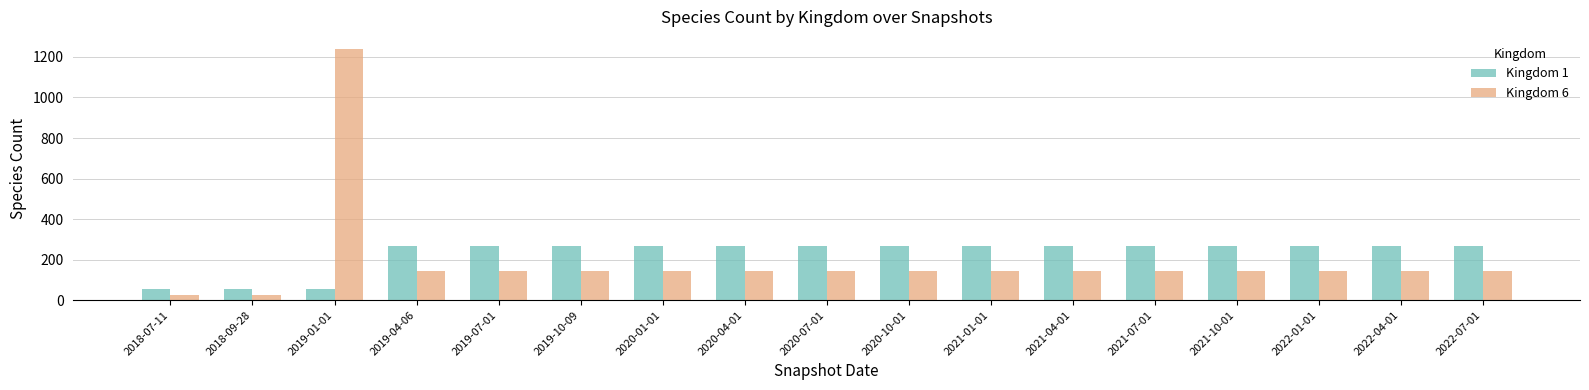

What is the minimum value for Kingdom 6?

26